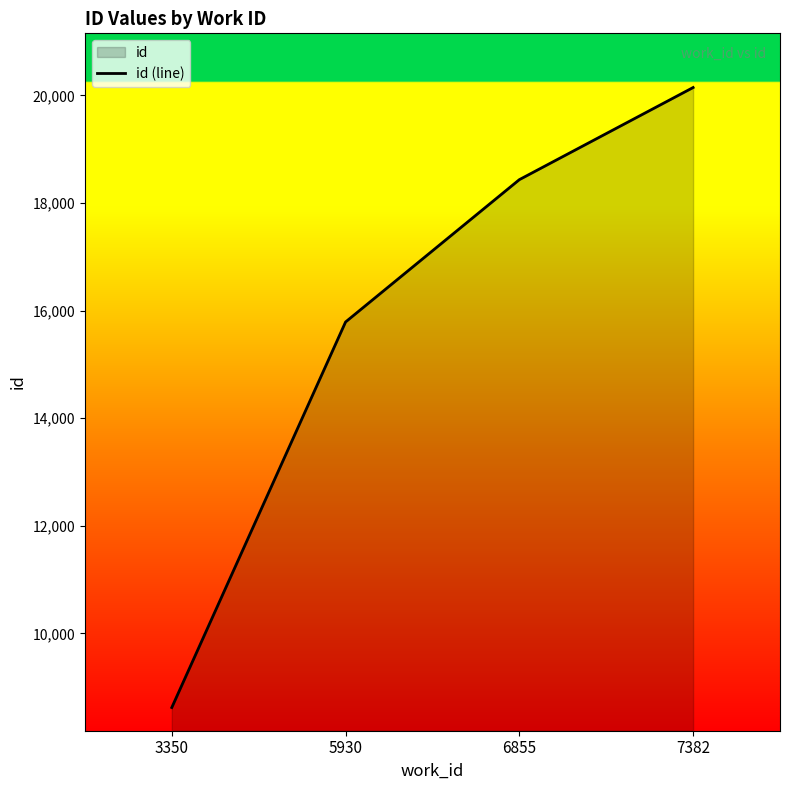

Is it true that the value at 7382 is 20145?

True